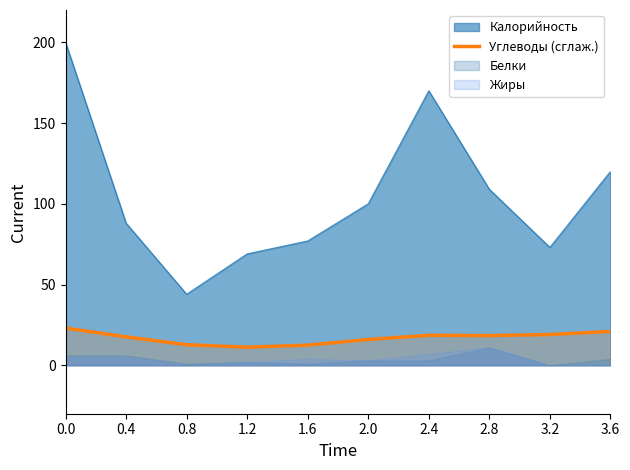

Between 2.8 and 2.0, which is larger?

2.8